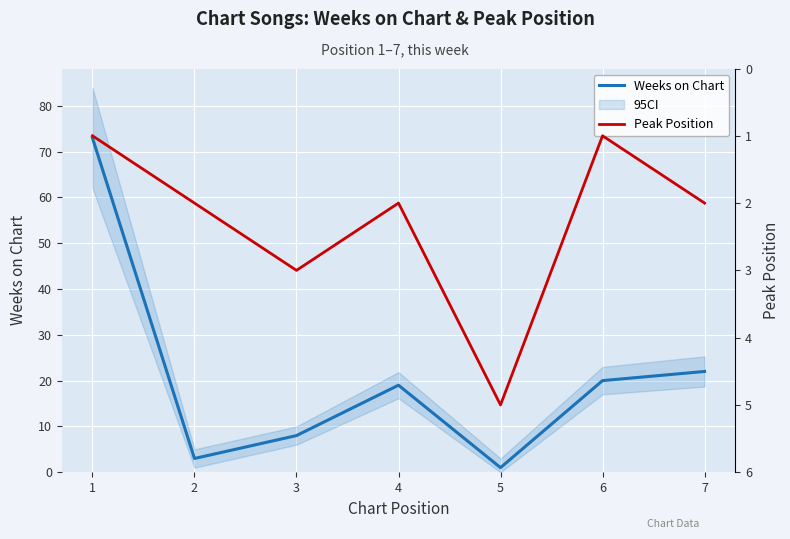

What is the value of the Peak Position point at the 3rd from the left?

3